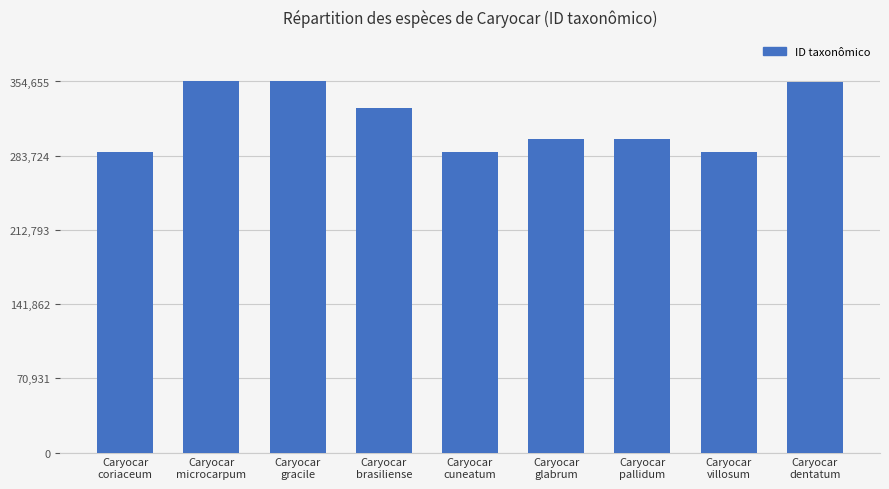

What is the difference between the values at Caryocar
gracile and Caryocar
cuneatum?

67792